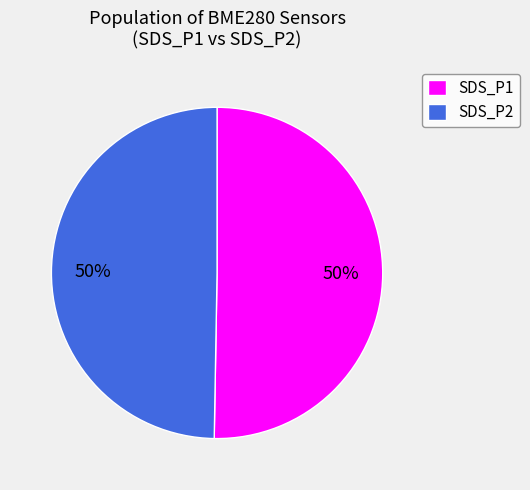

True or false: SDS_P2 accounts for 50% of the total.

True